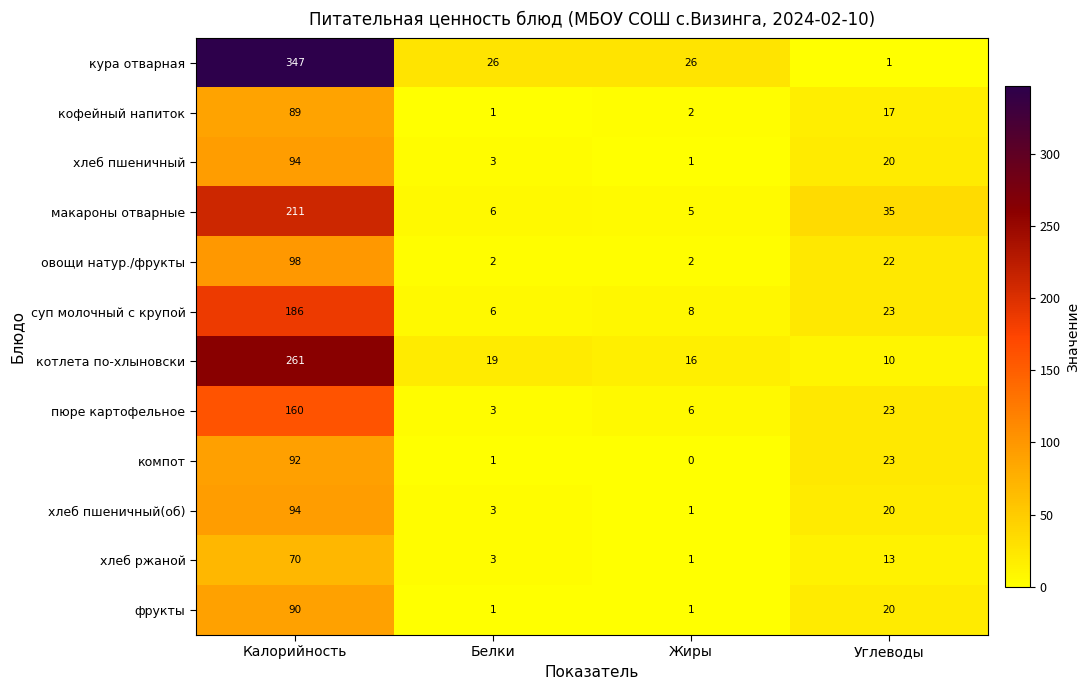

Which category has the highest value in the овощи натур./фрукты series?

Калорийность